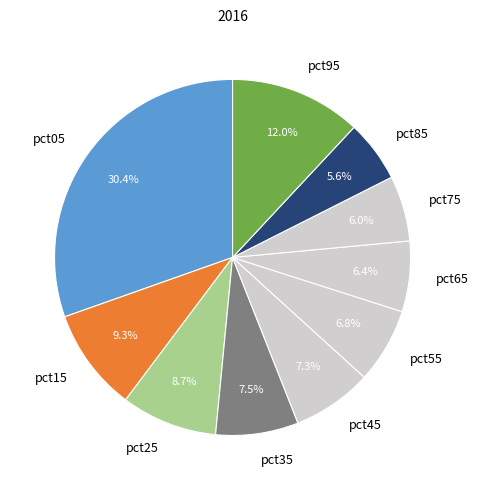

Count the number of slices in the pie.

10